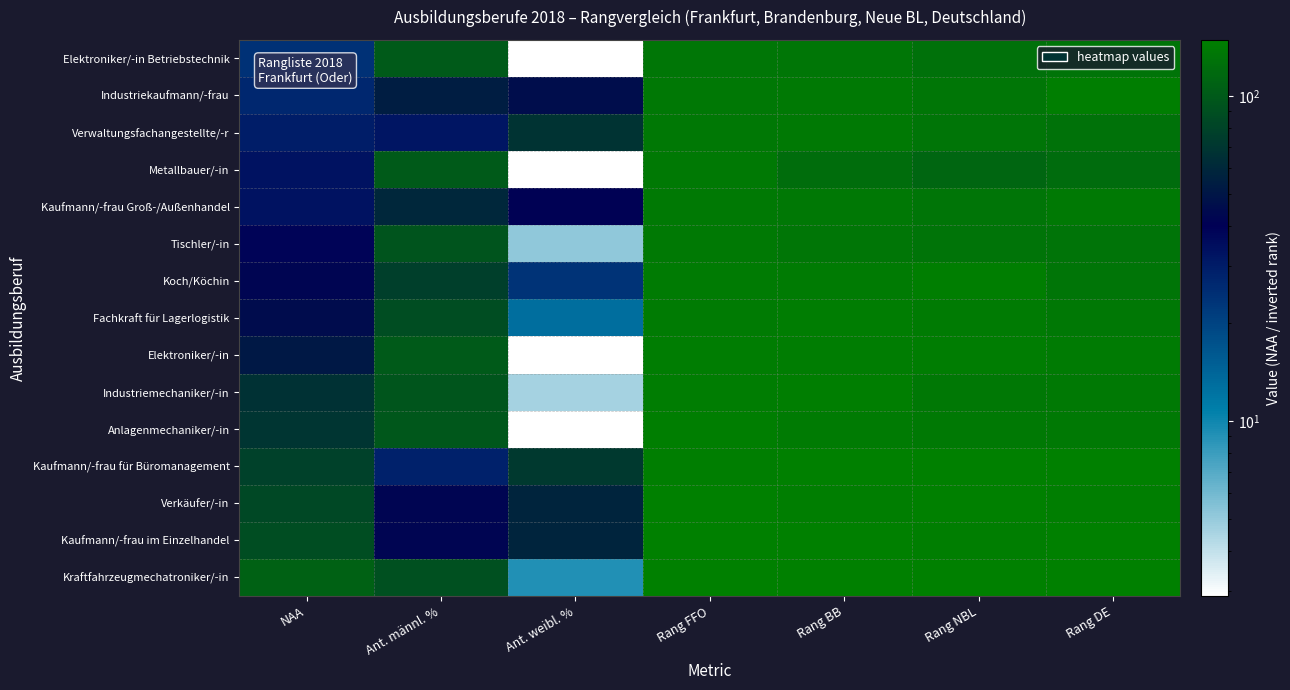

At Rang FFO, list the series in order from largest to smallest.

Kraftfahrzeugmechatroniker/-in, Kaufmann/-frau im Einzelhandel, Verkäufer/-in, Kaufmann/-frau für Büromanagement, Anlagenmechaniker/-in, Industriemechaniker/-in, Elektroniker/-in, Fachkraft für Lagerlogistik, Koch/Köchin, Tischler/-in, Kaufmann/-frau Groß-/Außenhandel, Metallbauer/-in, Verwaltungsfachangestellte/-r, Industriekaufmann/-frau, Elektroniker/-in Betriebstechnik